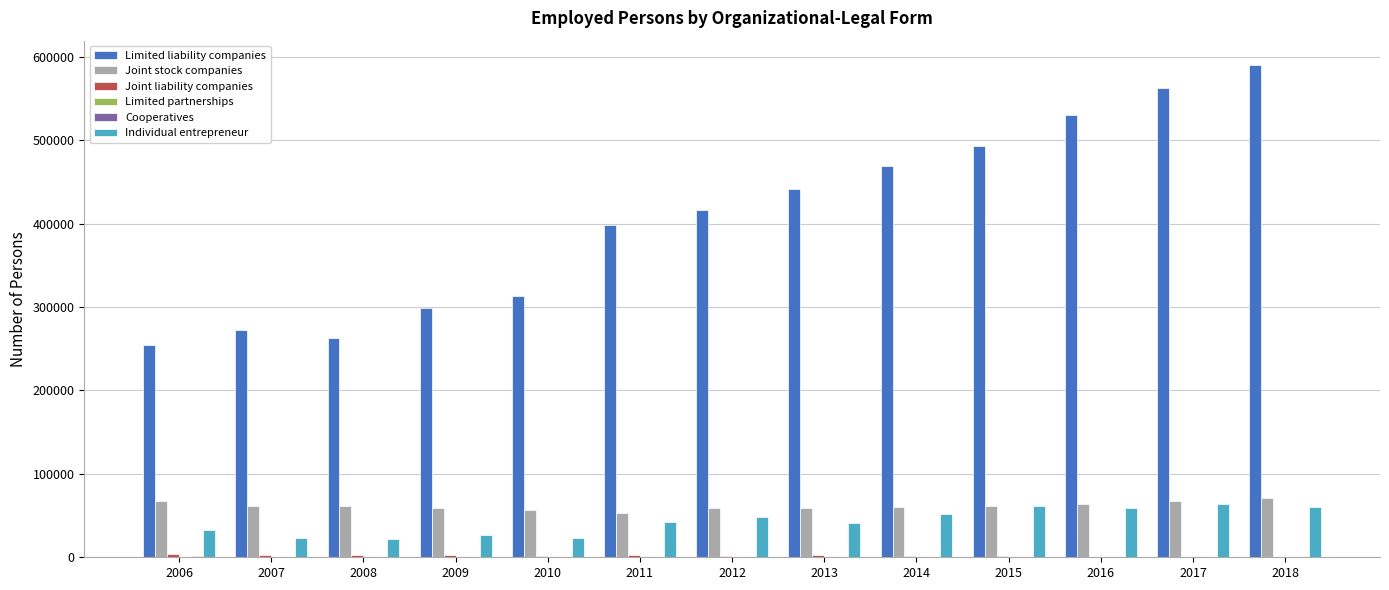

Which series has the largest total across all categories?

Limited liability companies